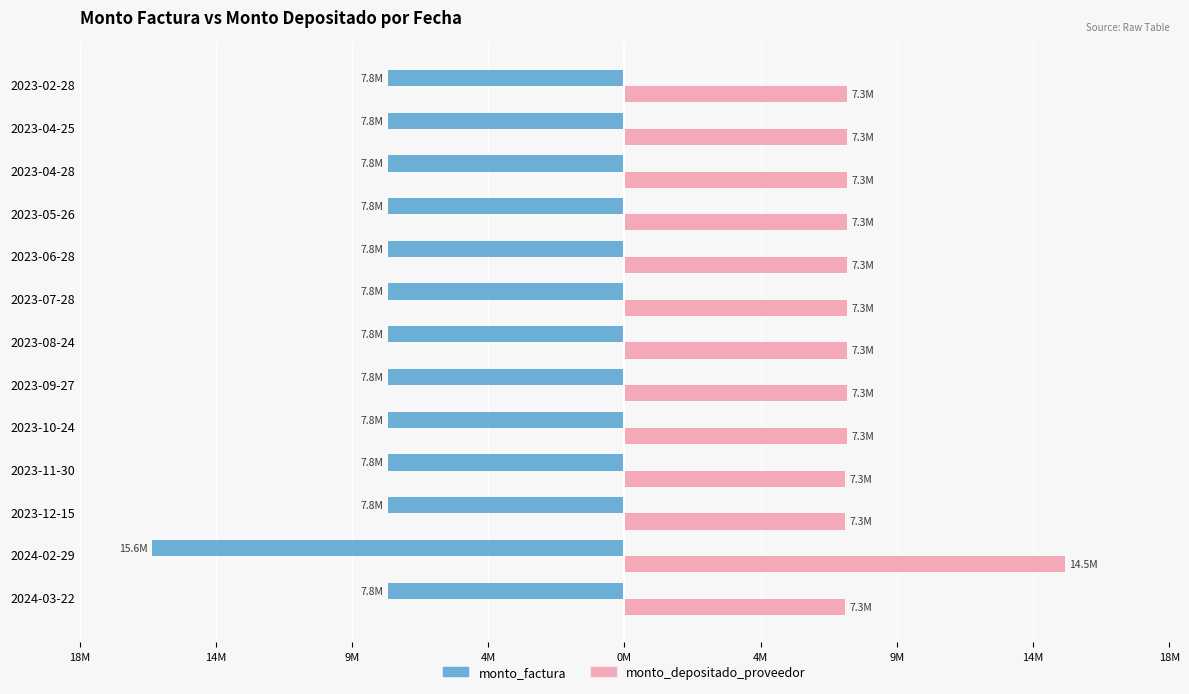

What is the average value of the monto_factura series?

-8400000